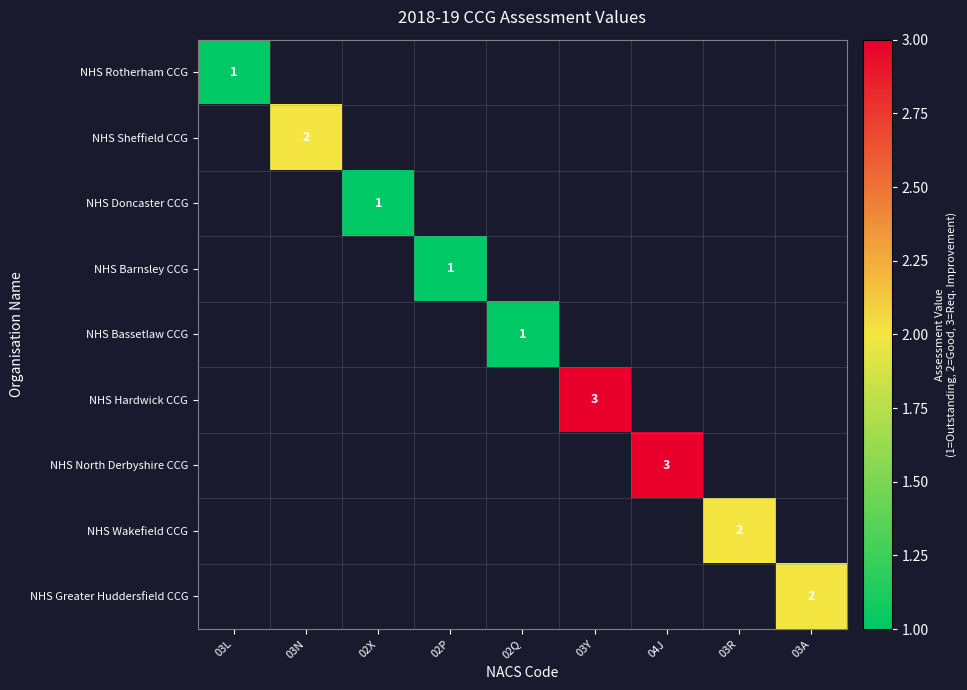

Is it true that NHS Sheffield CCG equals 3 at 03N?

False